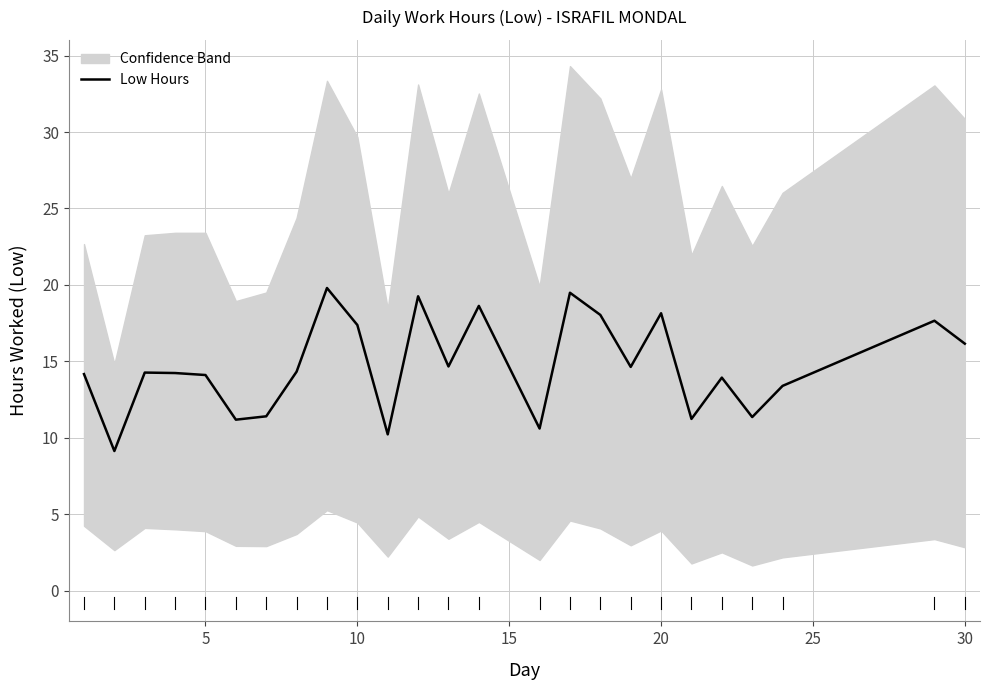

What is the maximum value for Low Hours?

19.8